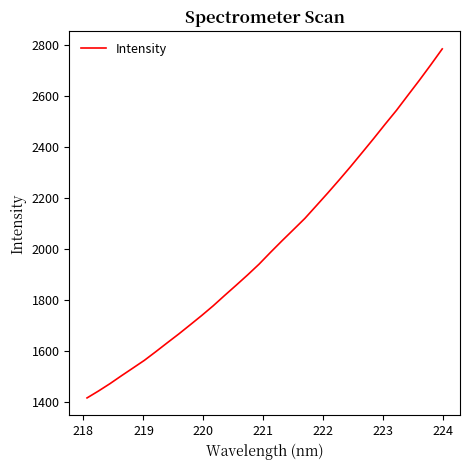

What is the difference between the maximum and minimum values?

1371.4